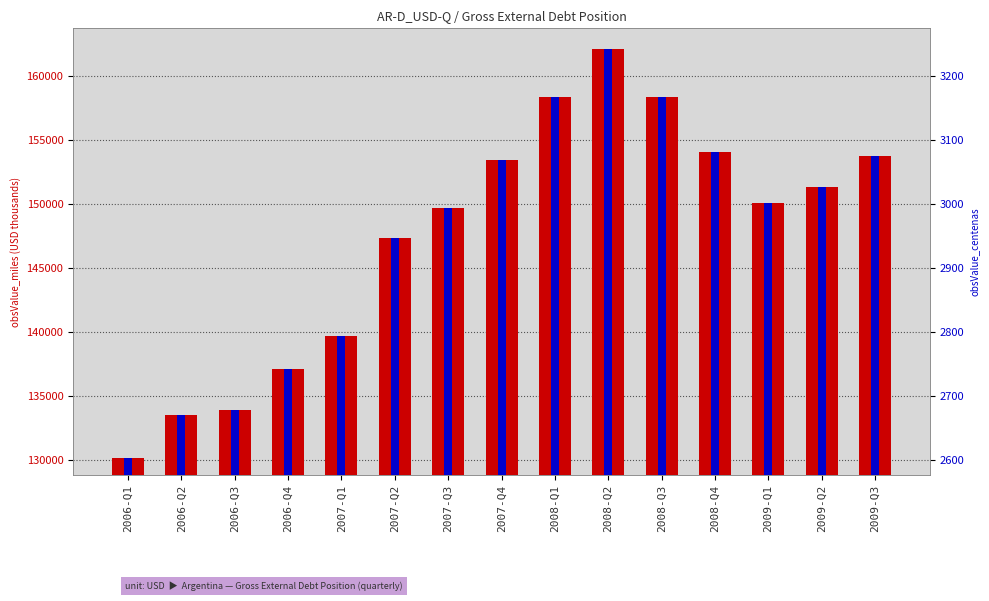

How many bars are there in total?

30